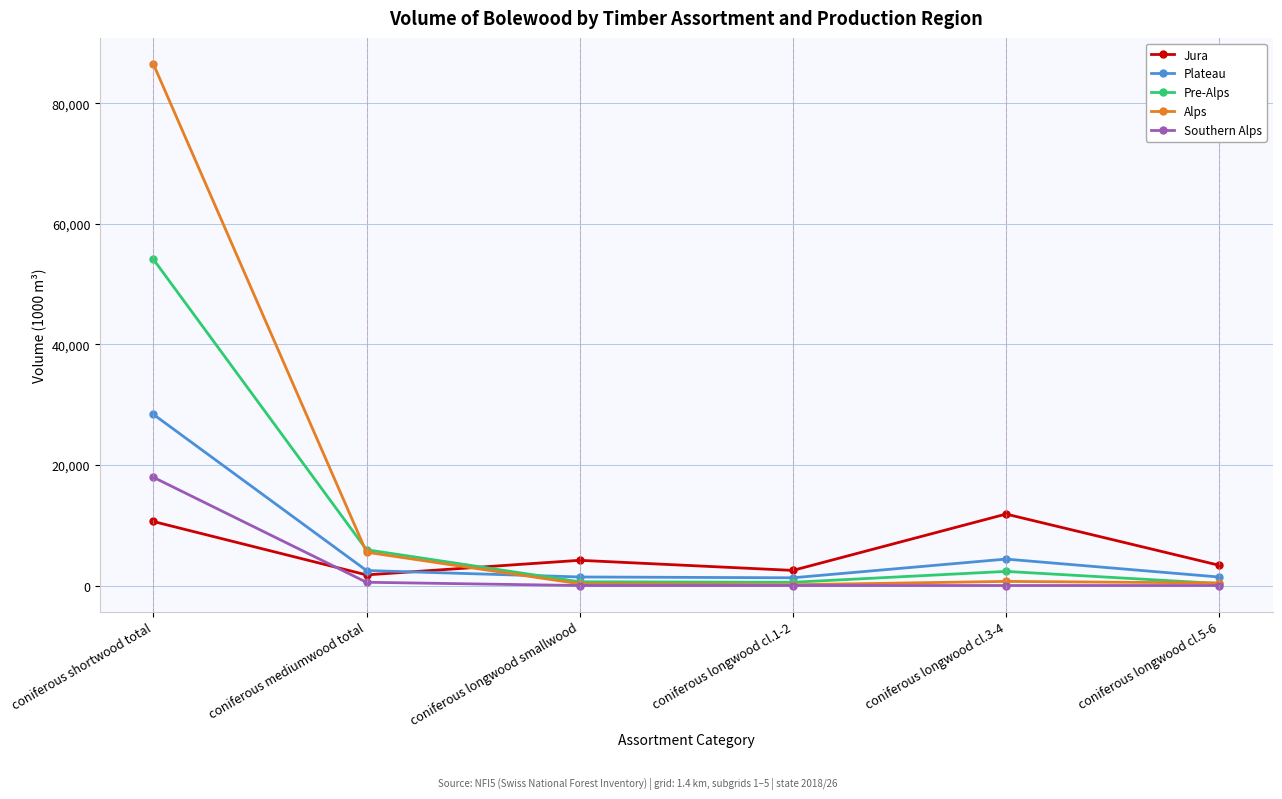

List the series in order of their peak value, highest first.

Alps, Pre-Alps, Plateau, Southern Alps, Jura